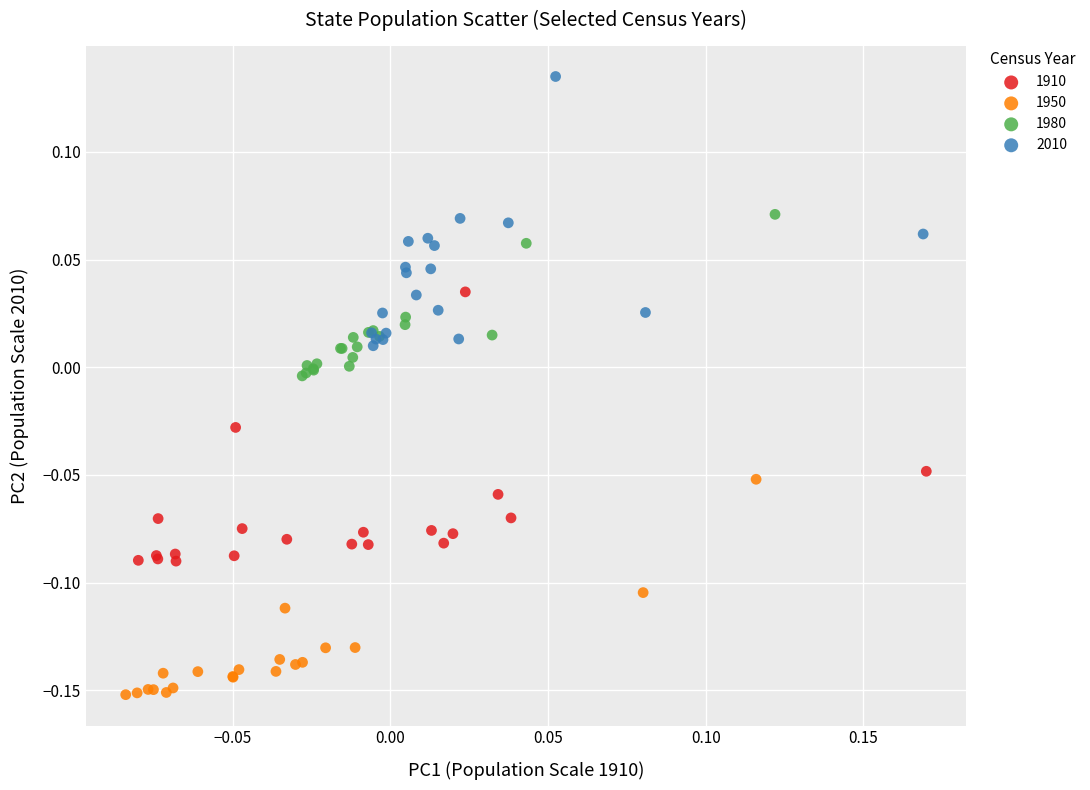

Which series reaches the minimum Y coordinate?

1950